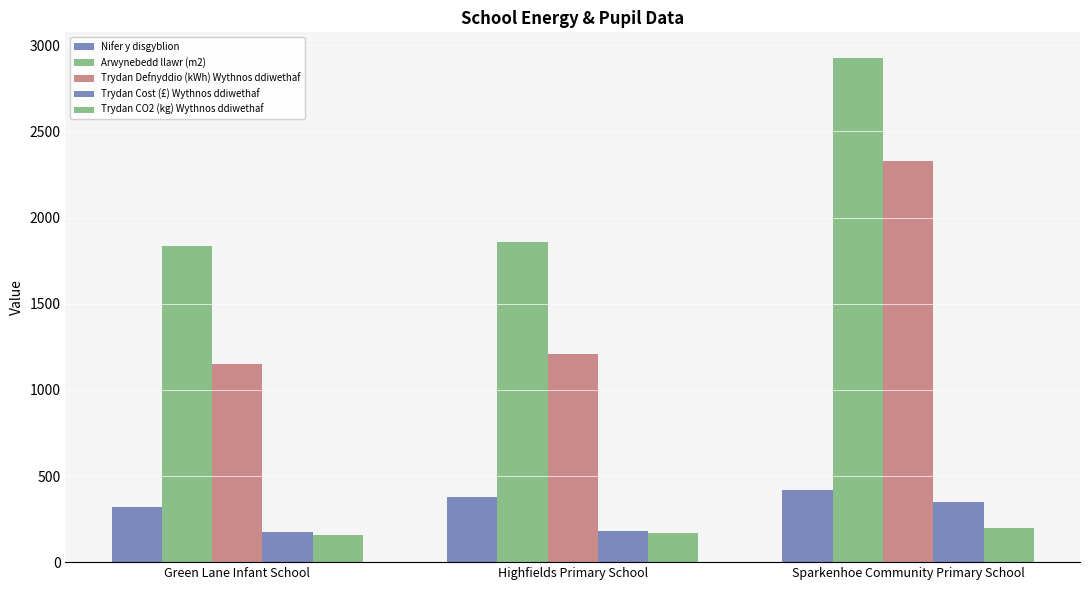

How many distinct data groups are displayed?

5